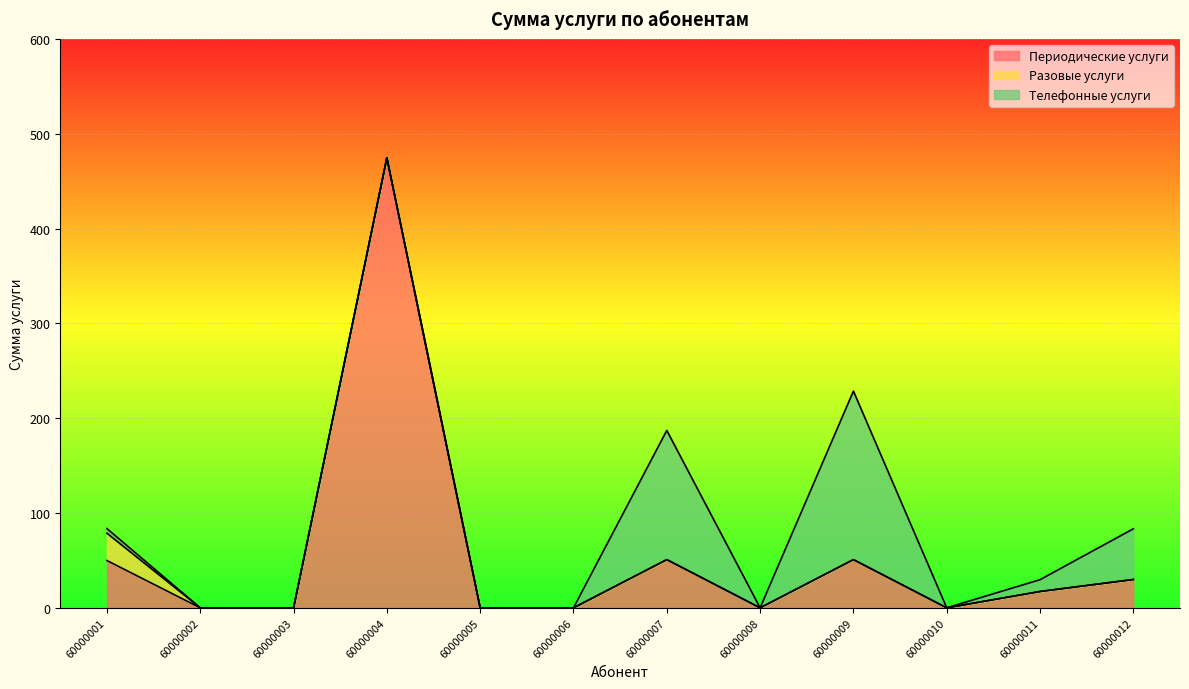

What are all the series names shown in the legend?

Периодические услуги, Разовые услуги, Телефонные услуги